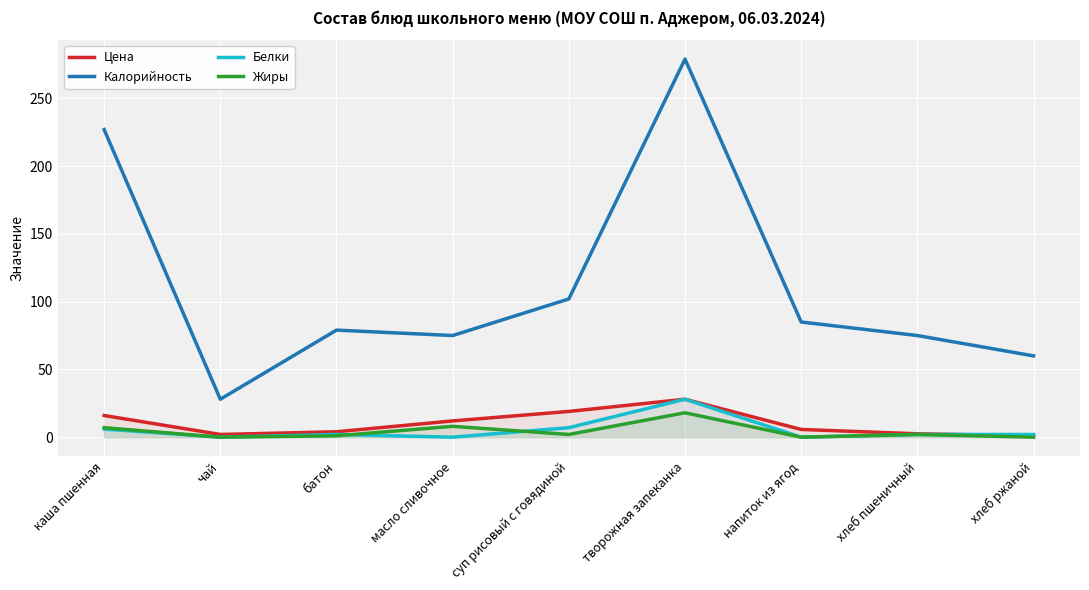

What is the total value across all series at напиток из ягод?

90.7